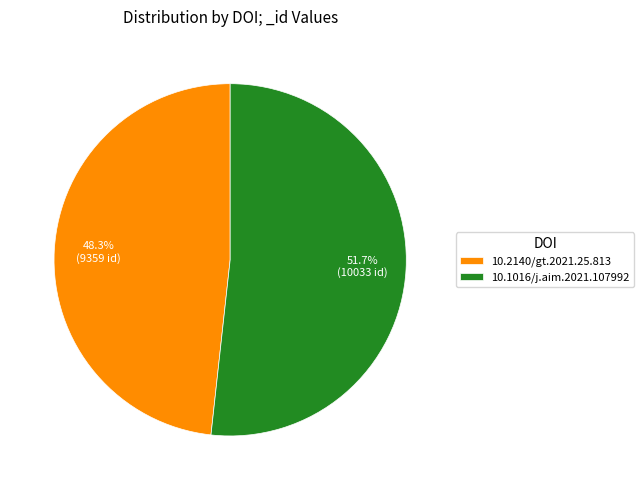

How many segments does this pie chart have?

2